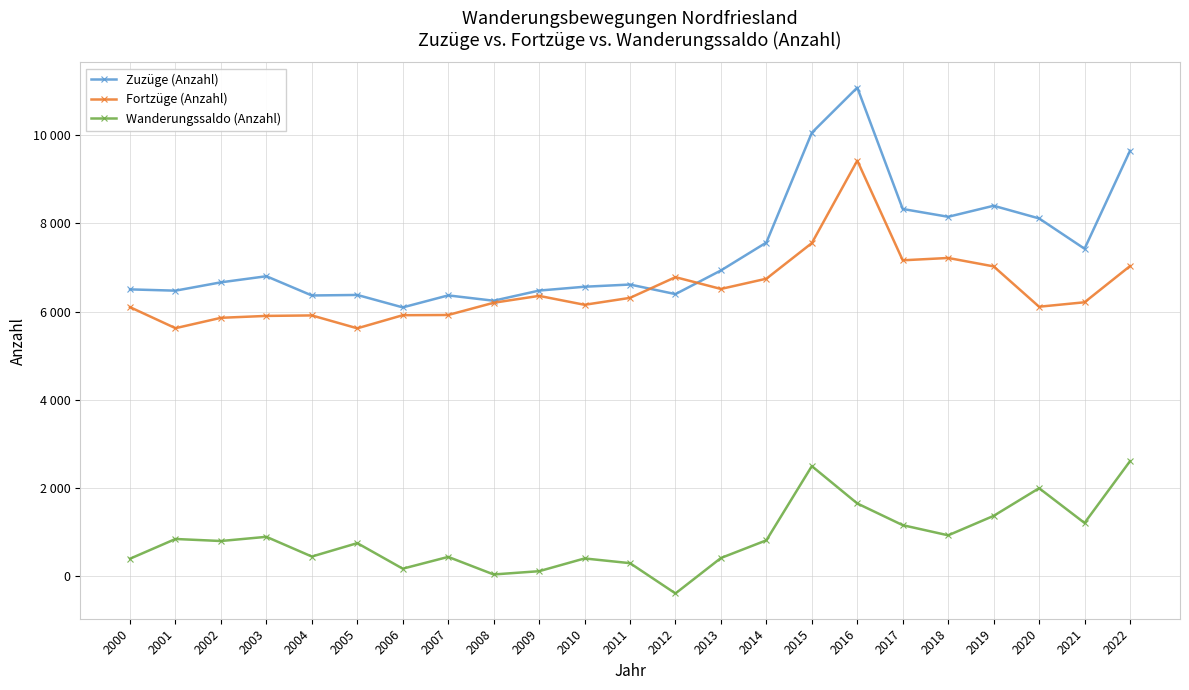

Is the value of Wanderungssaldo (Anzahl) at 2004 greater than the value of Fortzüge (Anzahl) at 2011?

No